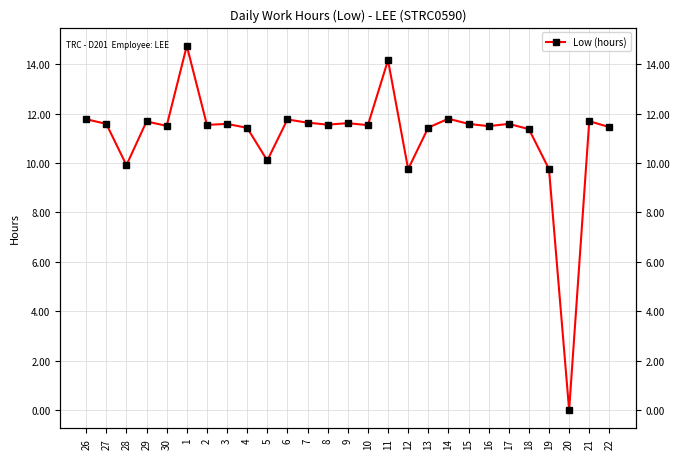

How many interior local valleys (lower than both neighbors) does the data have?

9